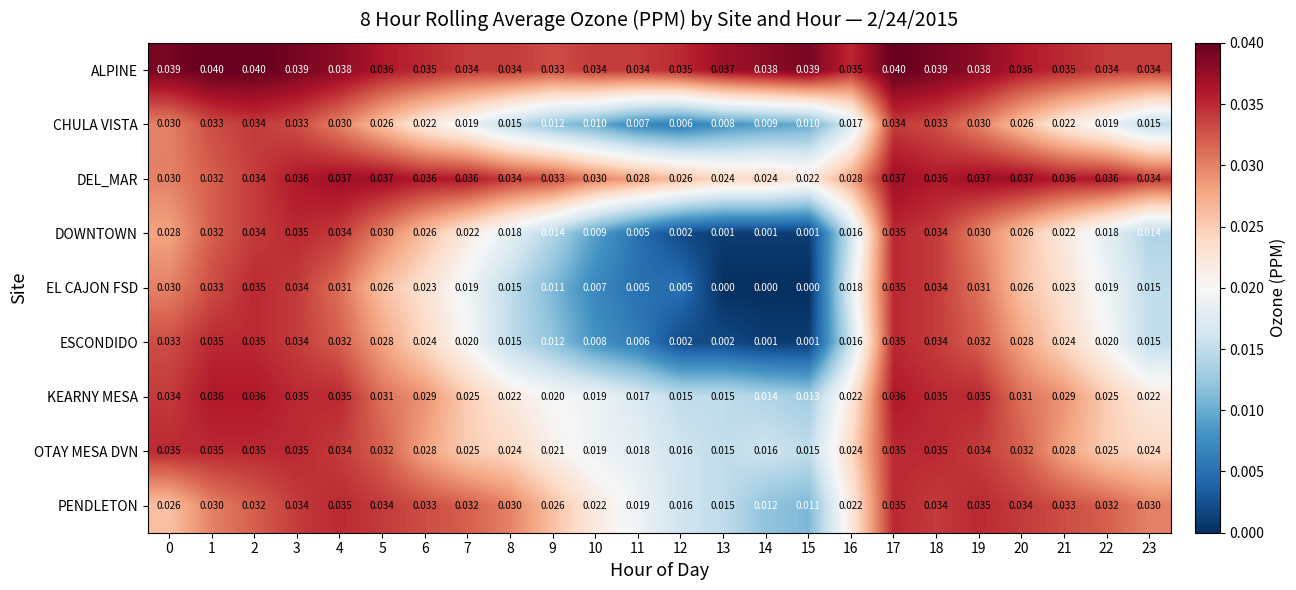

Between 3 and 5, which series saw the biggest shift?

EL CAJON FSD